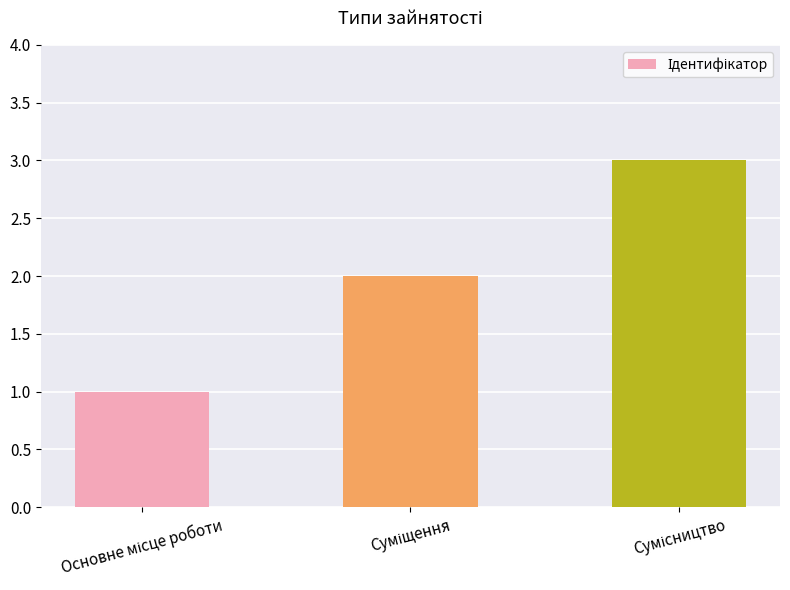

What is the maximum value shown in the chart?

3